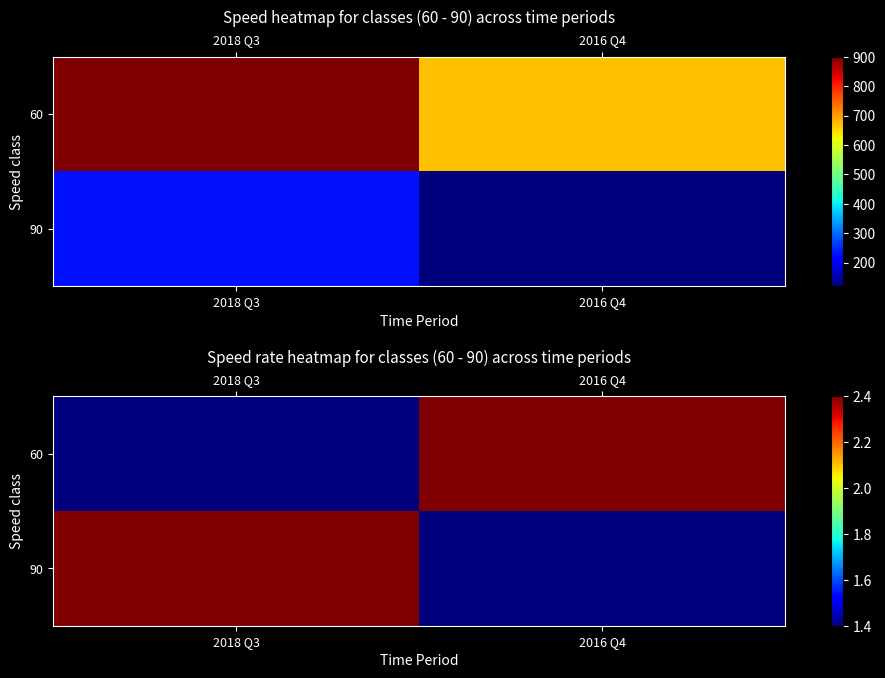

What is the difference between the highest and lowest values at 2016 Q4?

1.0